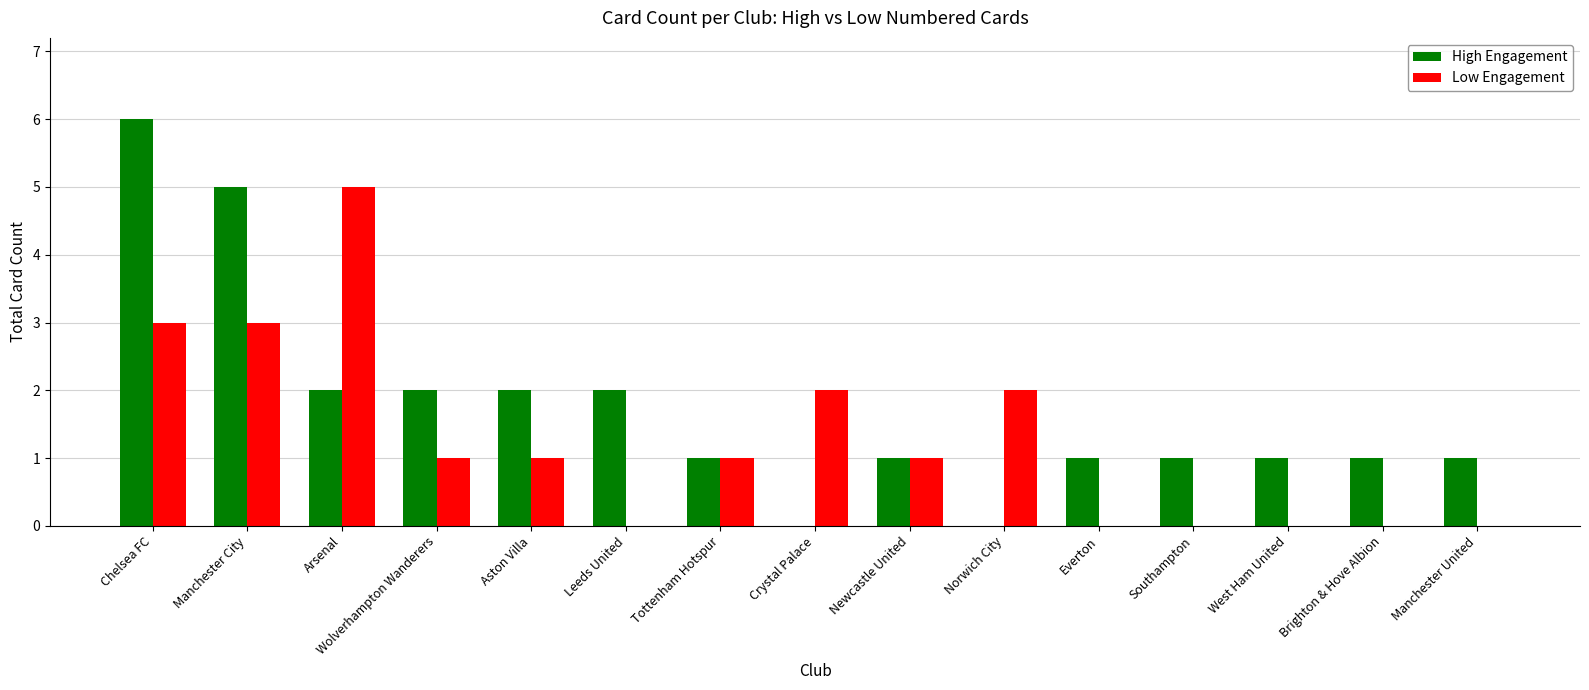

Between Arsenal and Tottenham Hotspur, which series saw the biggest shift?

Low Engagement